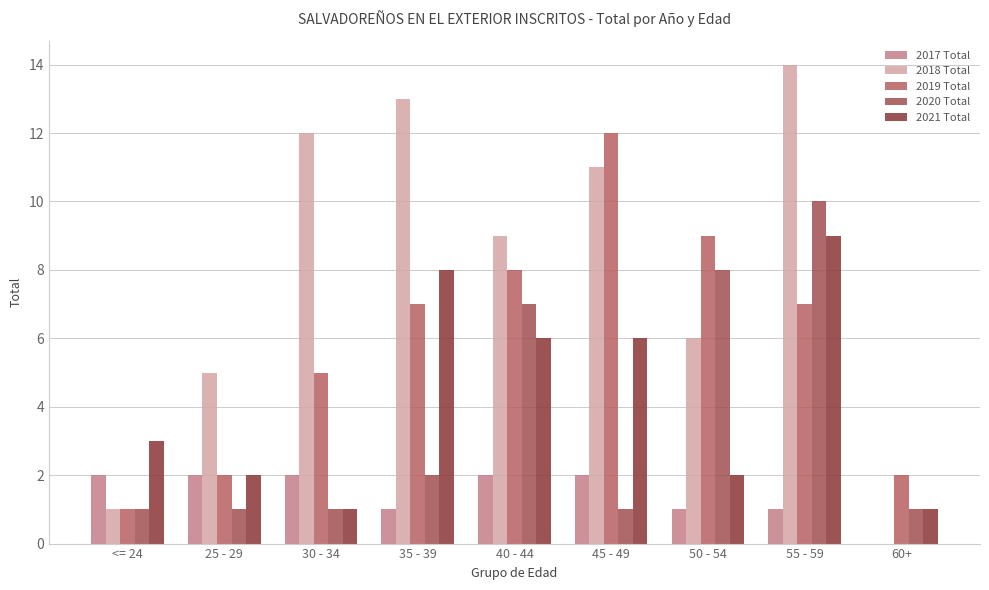

What is the label of the 7th bar from the left?

50 - 54